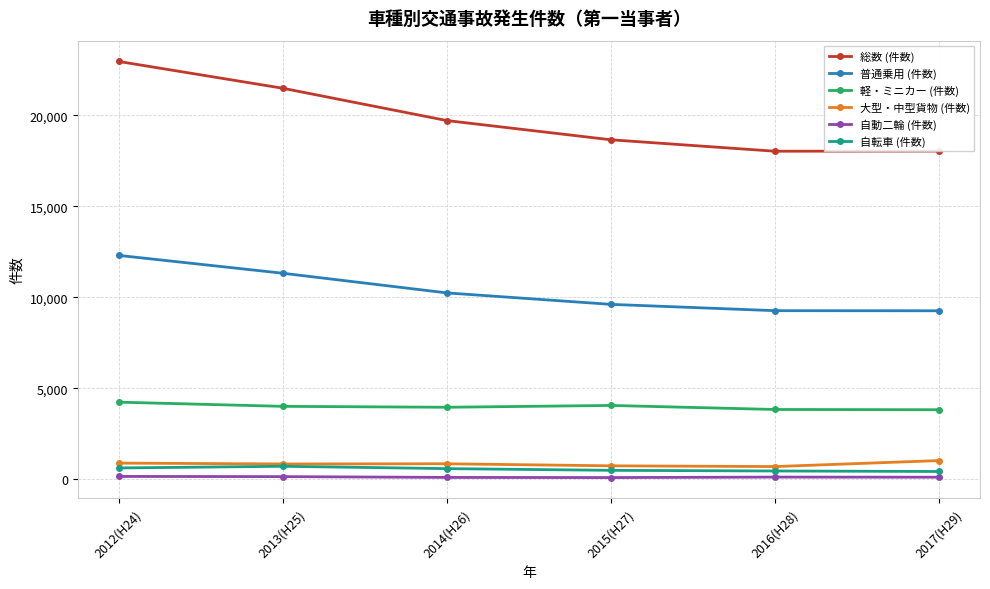

Which series changed the most between 2012(H24) and 2014(H26)?

総数 (件数)